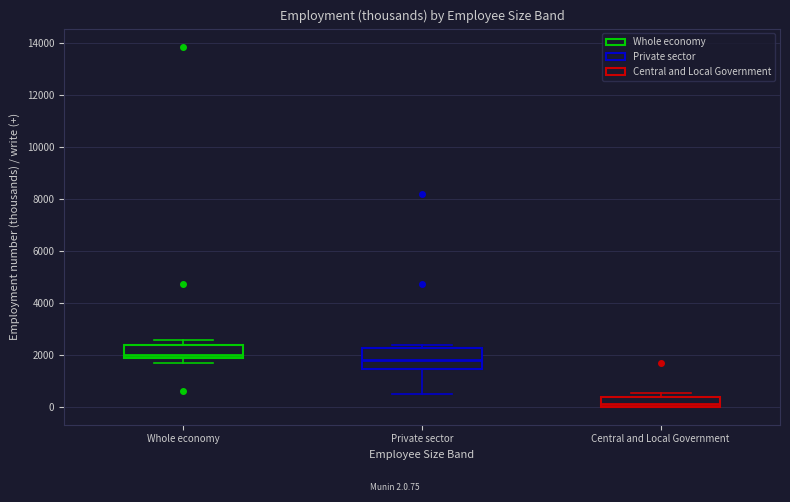

Where does the median line of the box for Private sector sit on the y-axis? The values are not printed on the chart, so give them approximately, as read against the axis.

1800